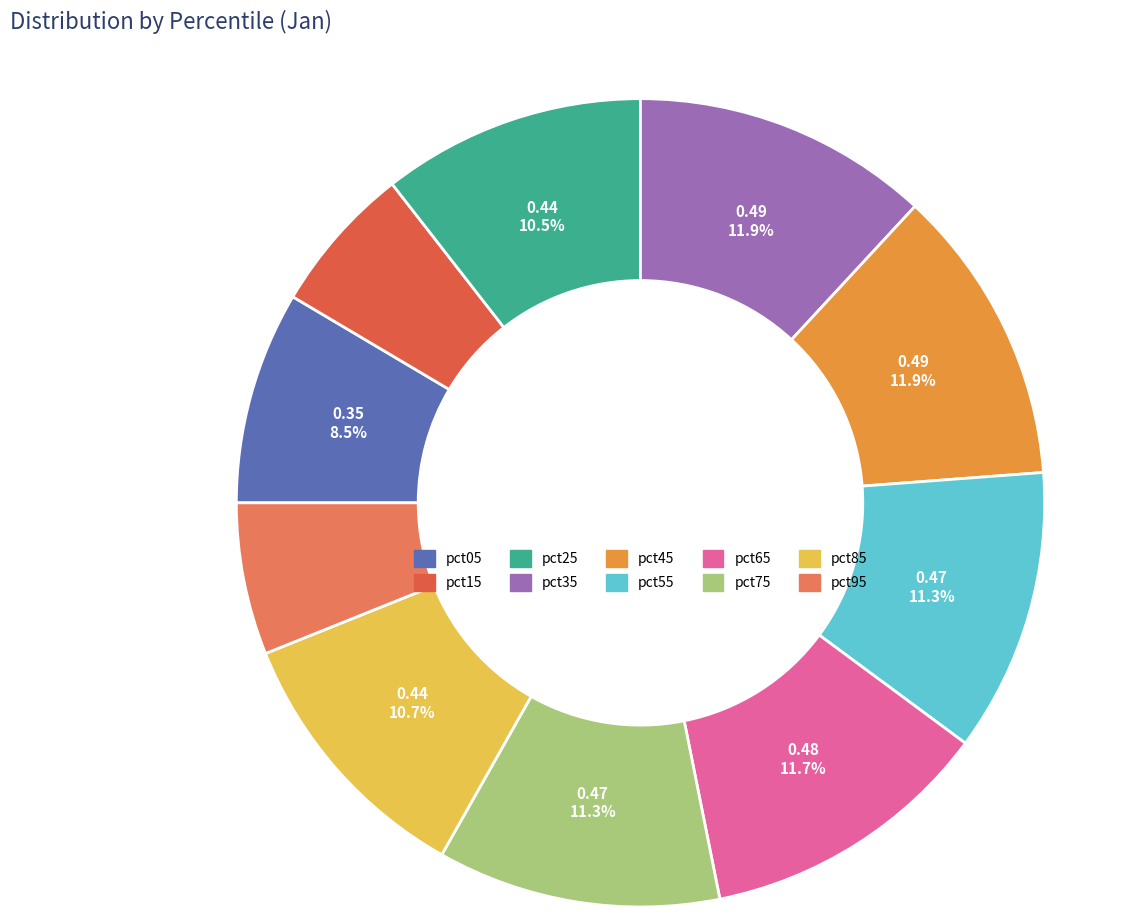

Is it true that pct05 is 9% of the pie?

True